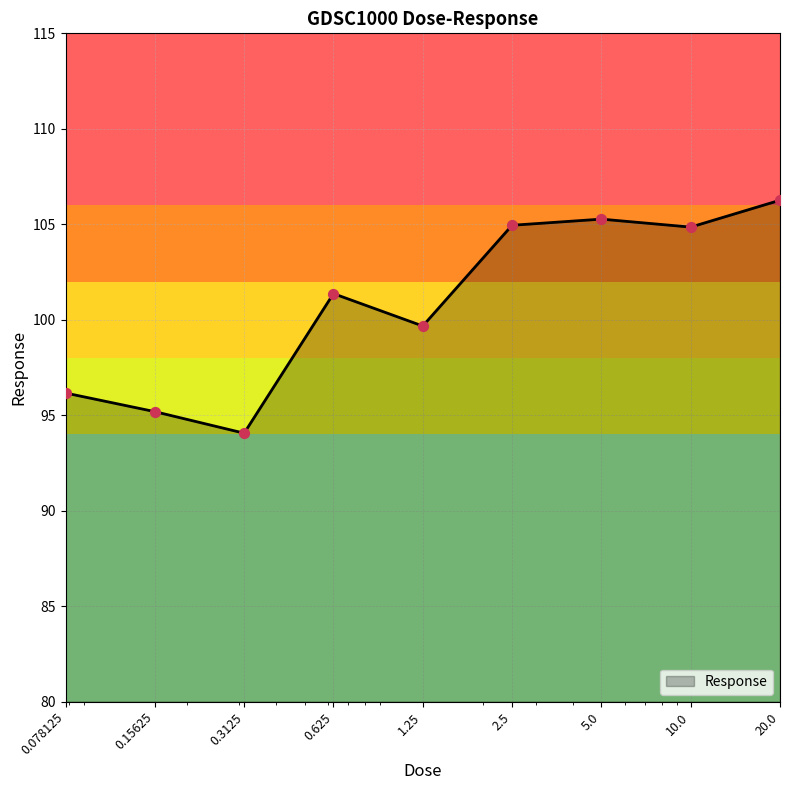

What is the difference between the maximum and minimum values?

12.2